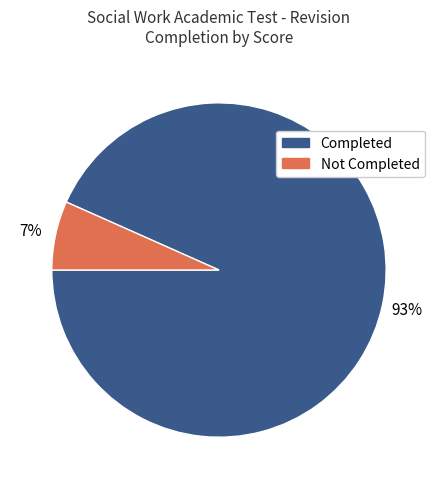

Is there a majority slice in this chart?

Yes